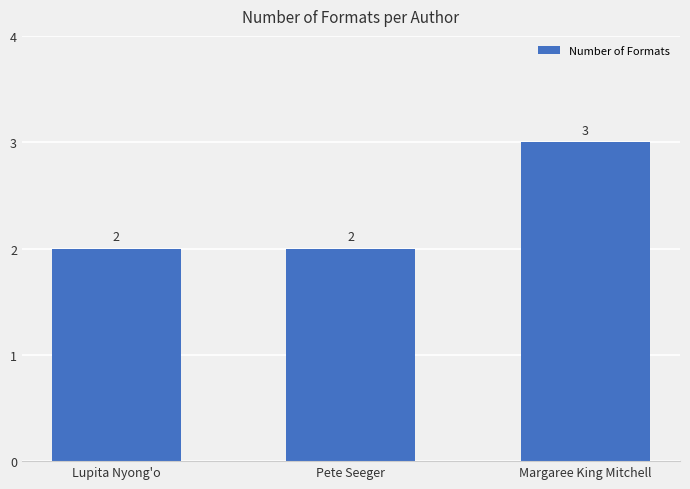

Count the values in the range 2 to 3.

3